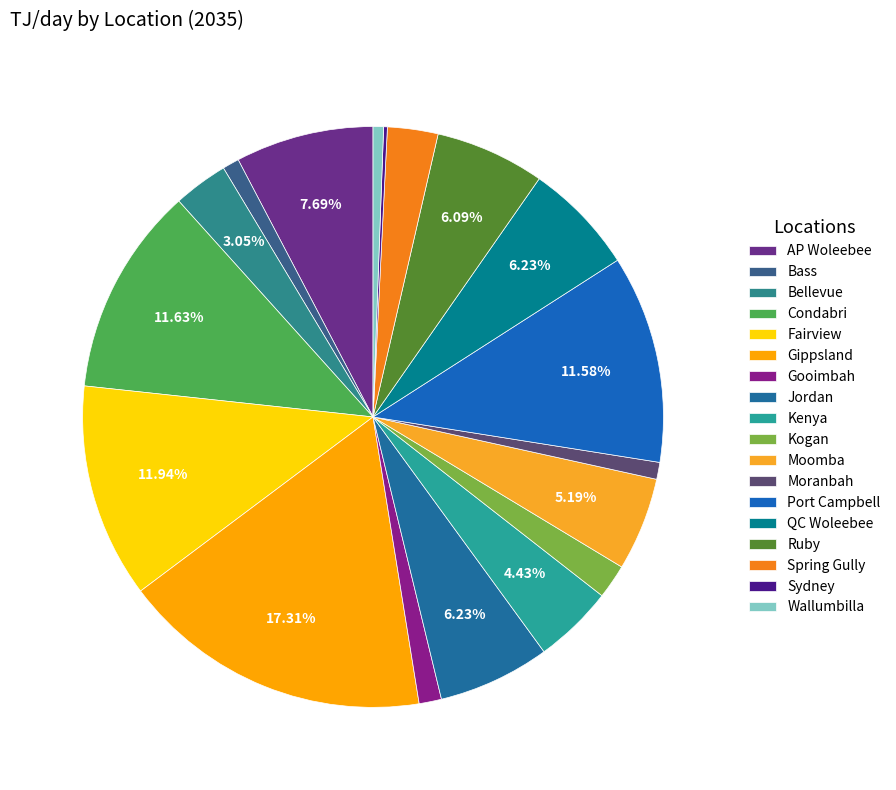

Does Wallumbilla represent more than half of the total?

No